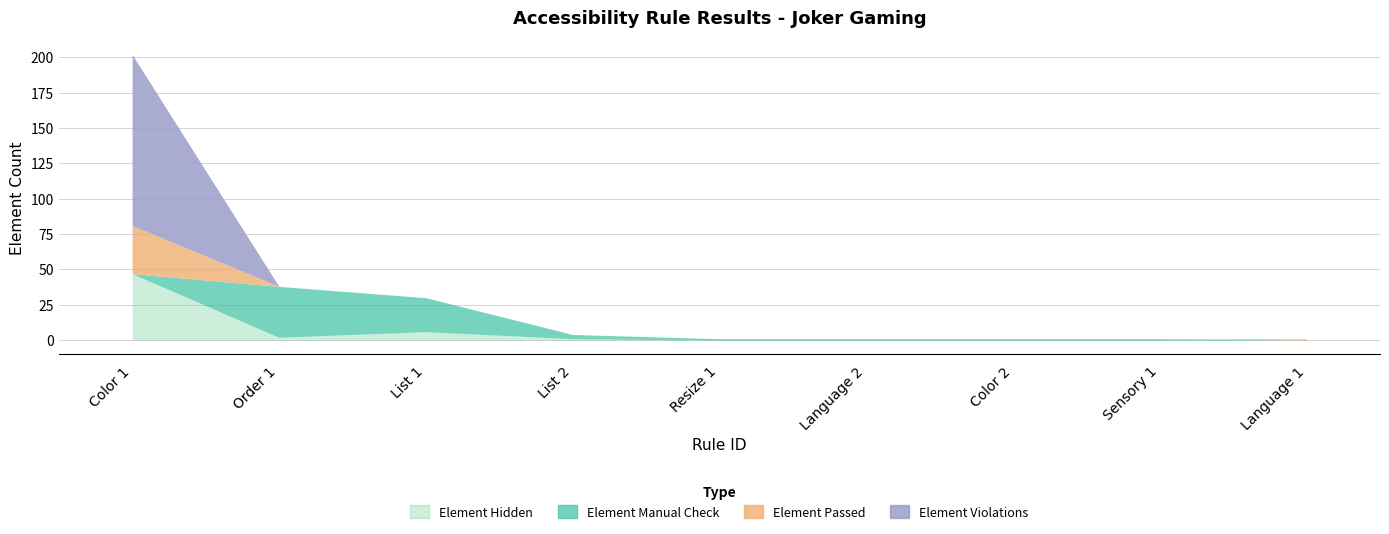

At which category is the sum across all series the highest?

Color 1